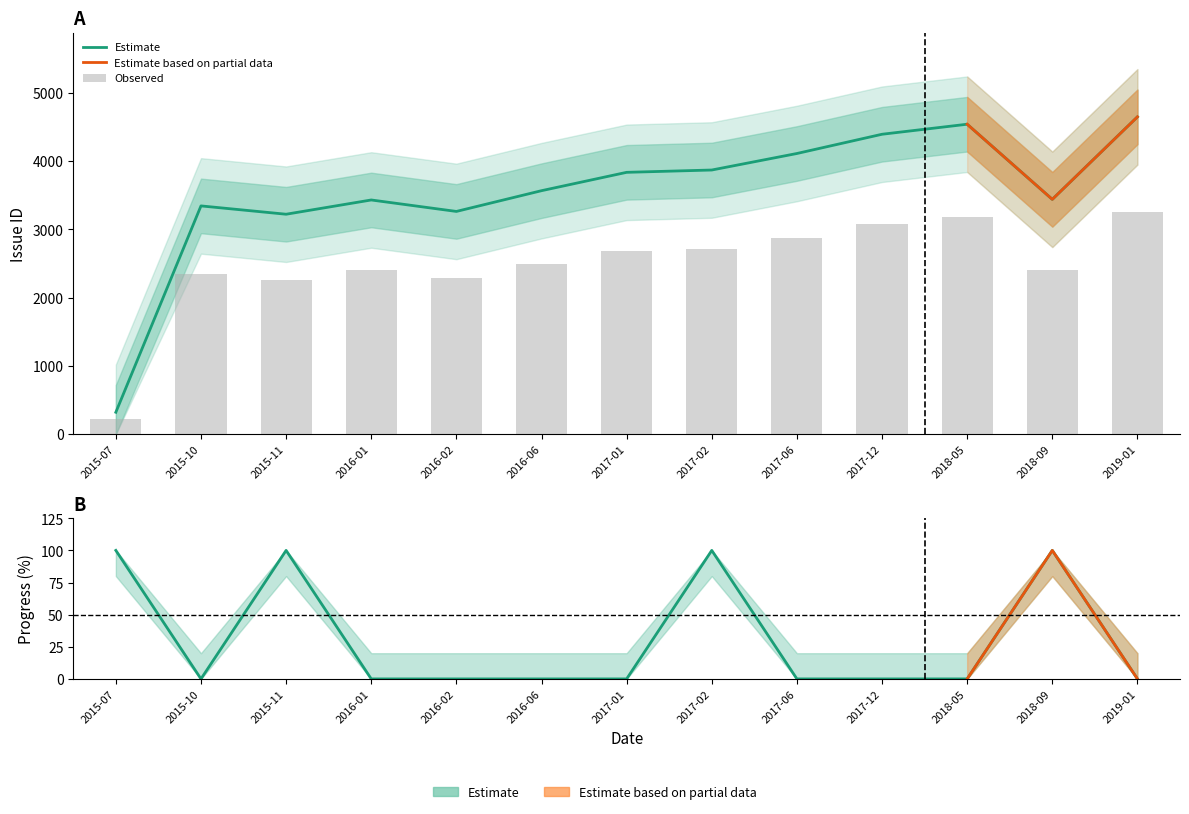

How many data points does each series have?

13